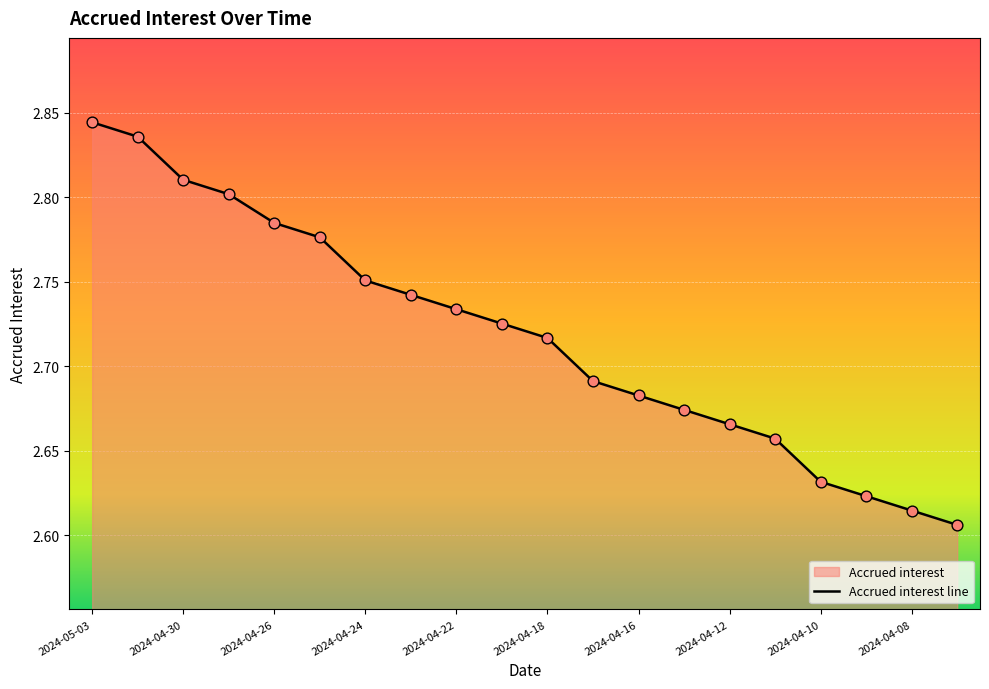

What is the ratio of the value at 2024-04-18 to the value at 2024-04-16?

1.0